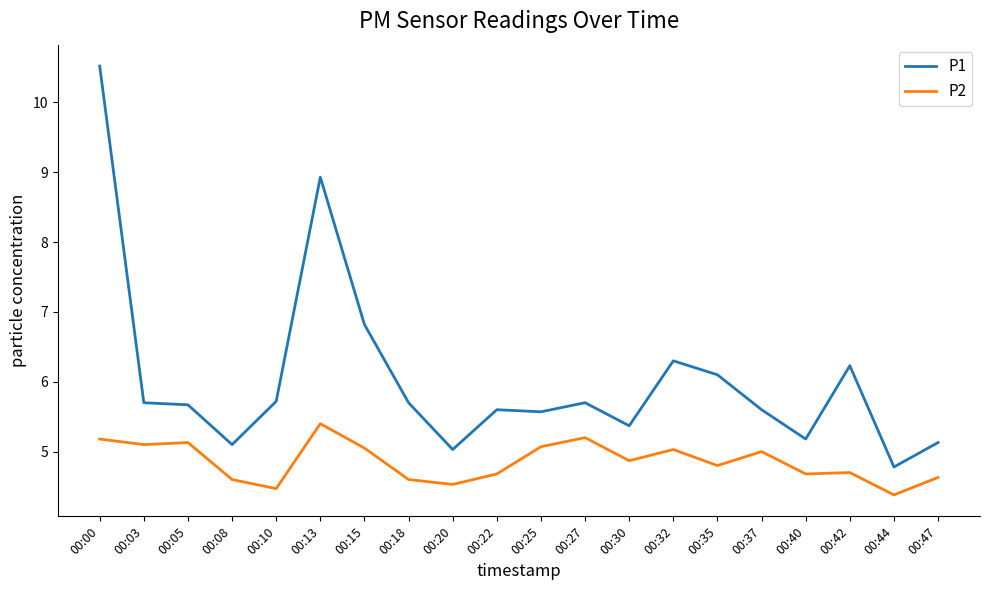

Rank the series by their average value, from highest to lowest.

P1, P2